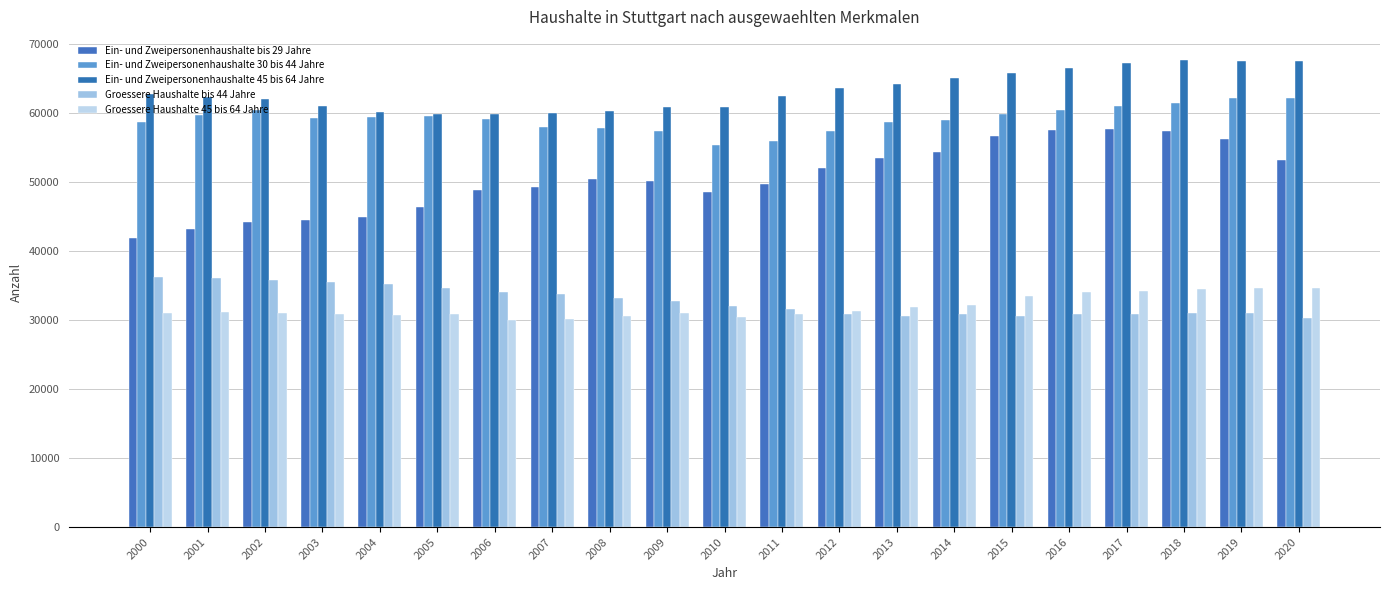

What are all the series names shown in the legend?

Ein- und Zweipersonenhaushalte bis 29 Jahre, Ein- und Zweipersonenhaushalte 30 bis 44 Jahre, Ein- und Zweipersonenhaushalte 45 bis 64 Jahre, Groessere Haushalte bis 44 Jahre, Groessere Haushalte 45 bis 64 Jahre